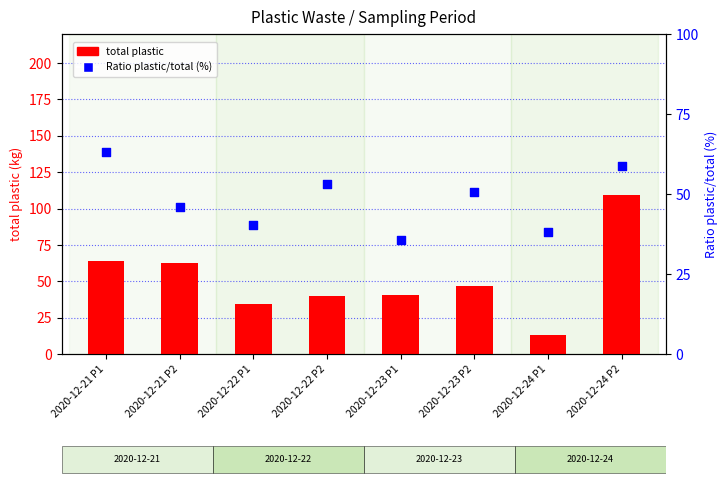

At which category is the sum across all series the highest?

2020-12-24 P2